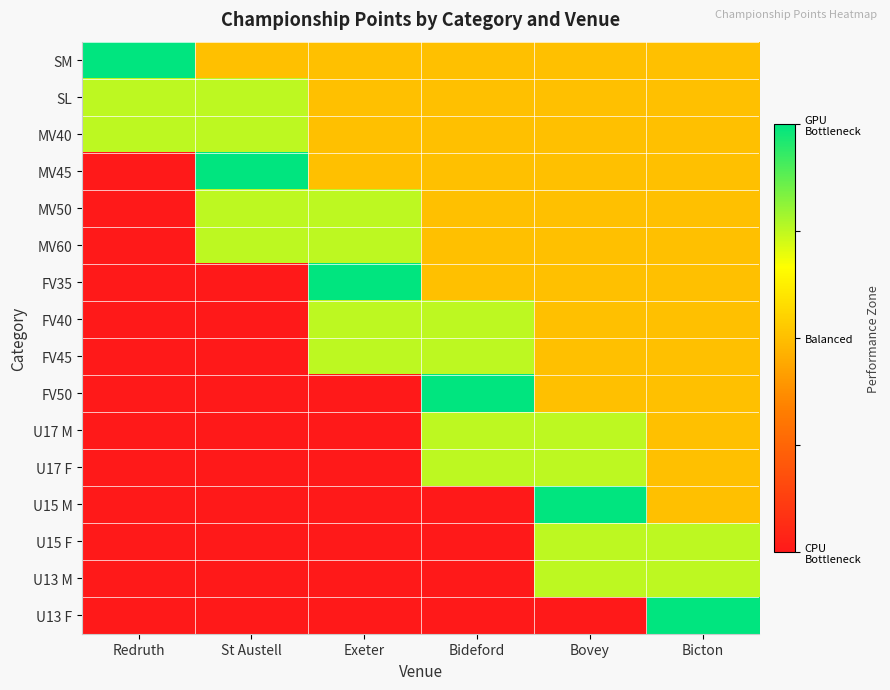

Which series changed the most between Bideford and Bicton?

U13 F